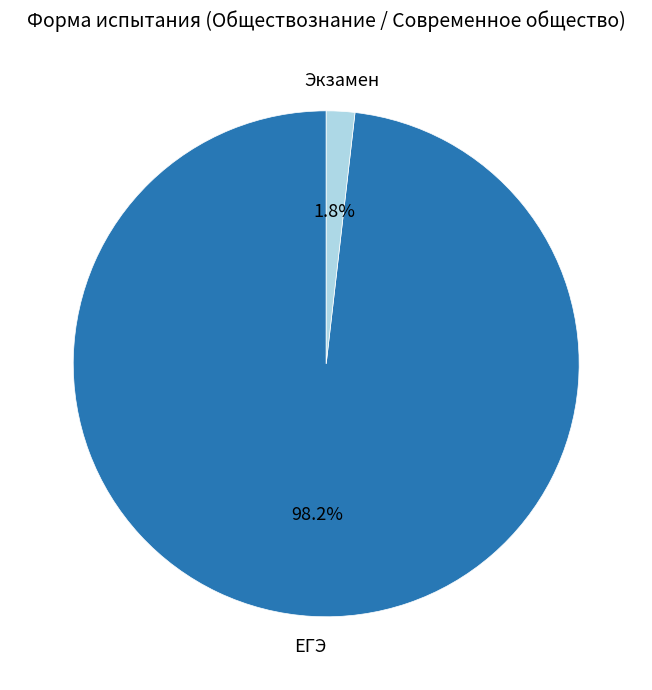

Is there any slice that represents more than half of the pie?

Yes